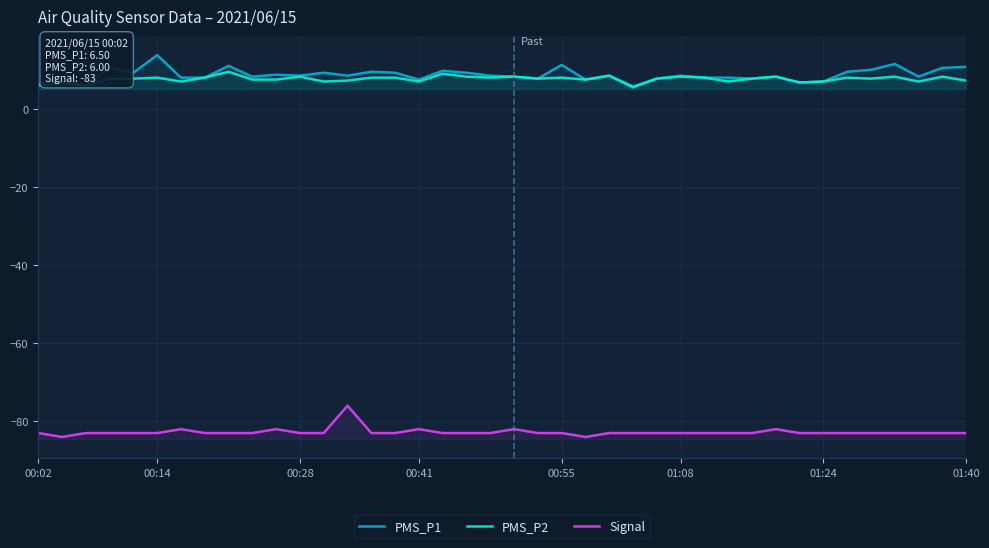

Rank the series by their maximum value, from highest to lowest.

PMS_P1, PMS_P2, Signal